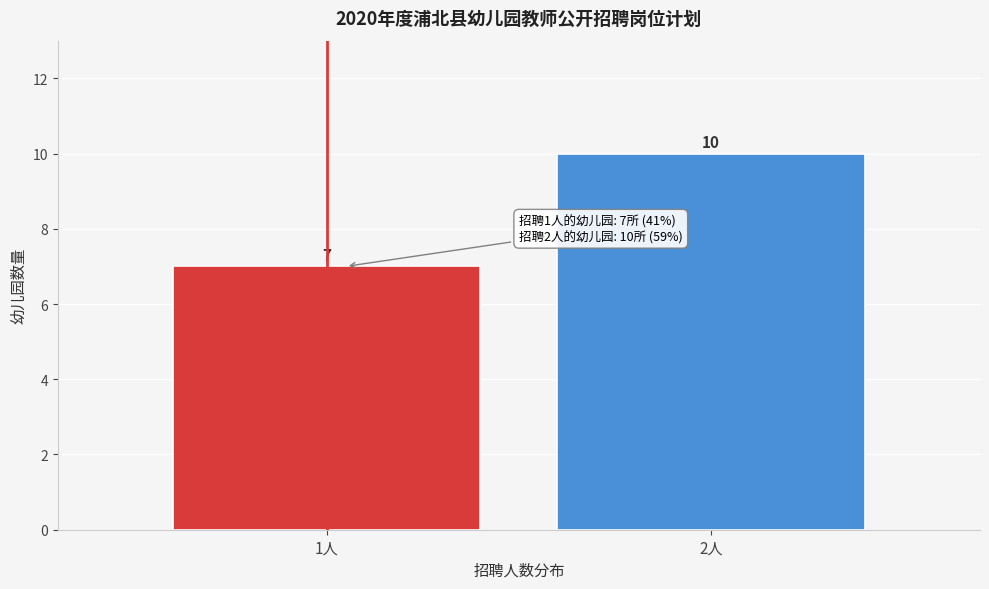

Reading left to right, what are all the values shown in this chart?

1人=7	2人=10